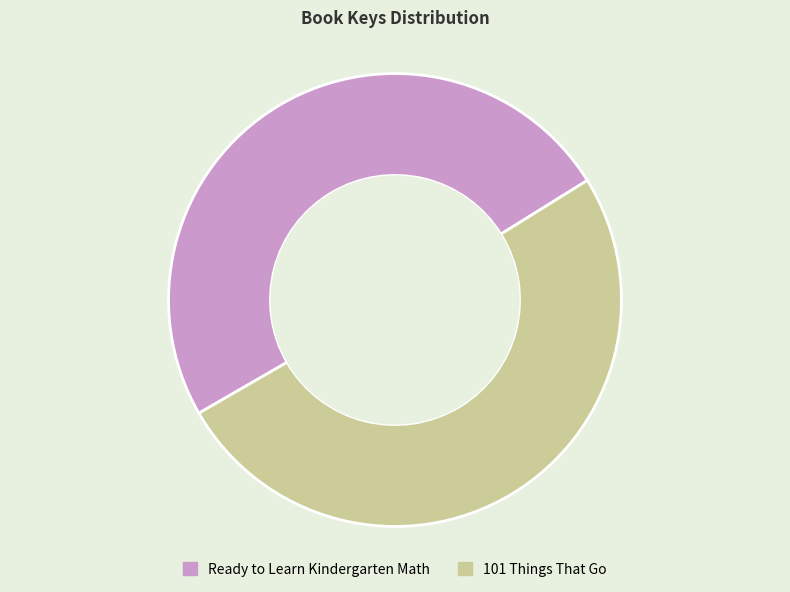

What is the largest slice in the pie chart?

101 Things That Go